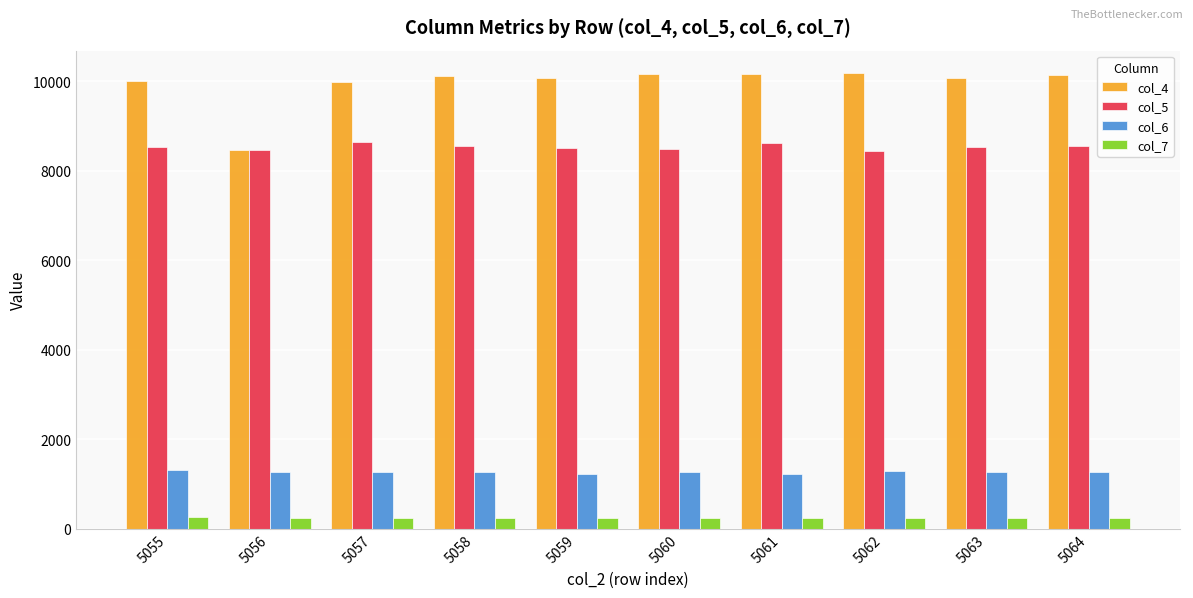

What is the spread (max minus min) of values at 5063?

9822